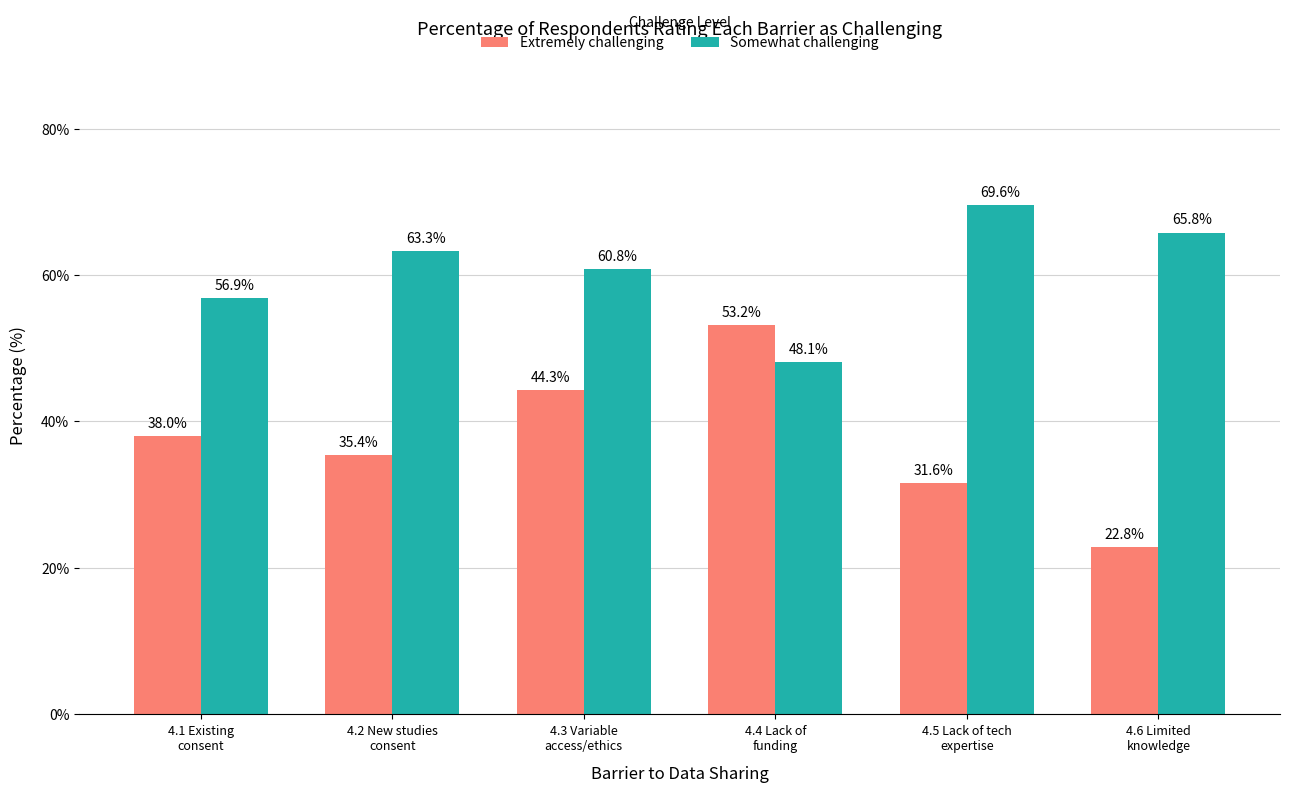

What is the total value across all series at 4.5 Lack of tech
expertise?

101.2